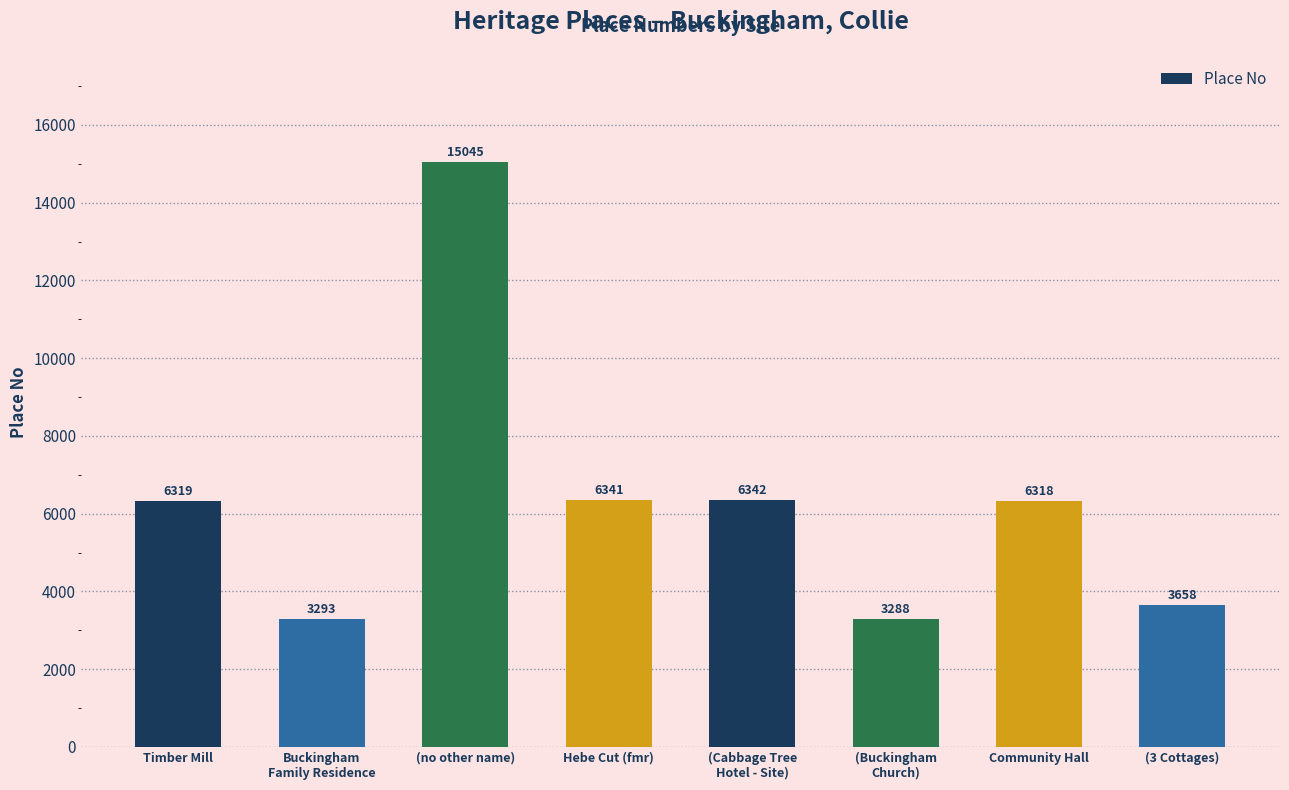

Approximately how many times larger is the value at (Buckingham
Church) compared to (no other name)?

0.2